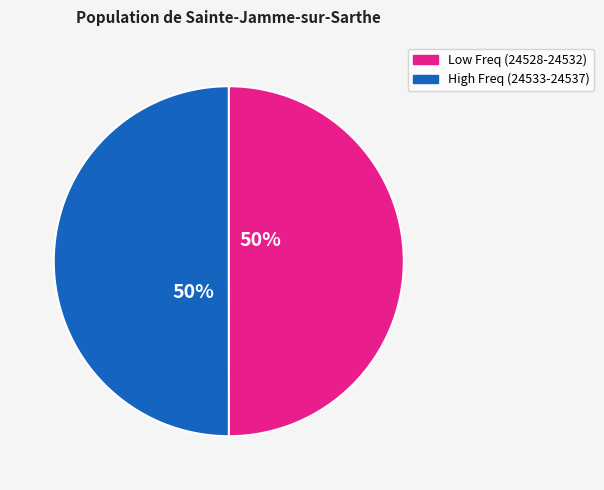

To the nearest percent, what is the average slice percentage?

50%